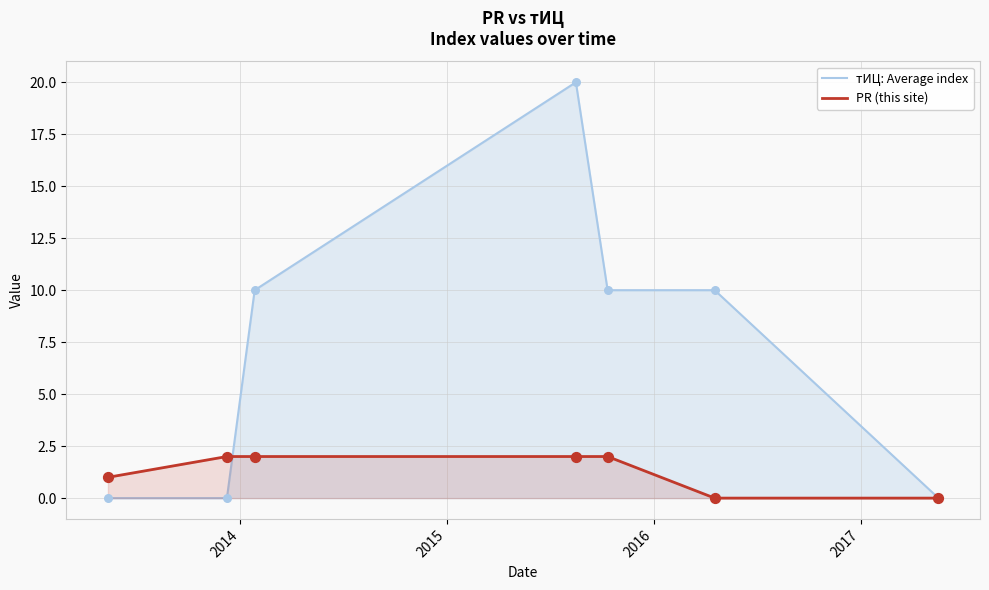

Which series has the largest total across all categories?

тИЦ: Average index